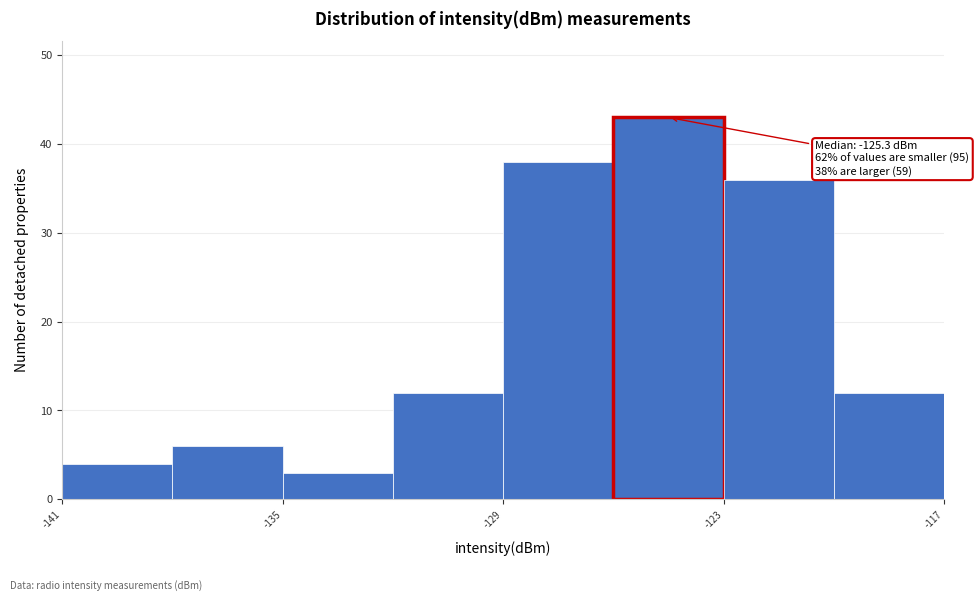

Read against the x-axis, roughly where is the centre of the tallest bar?

-124